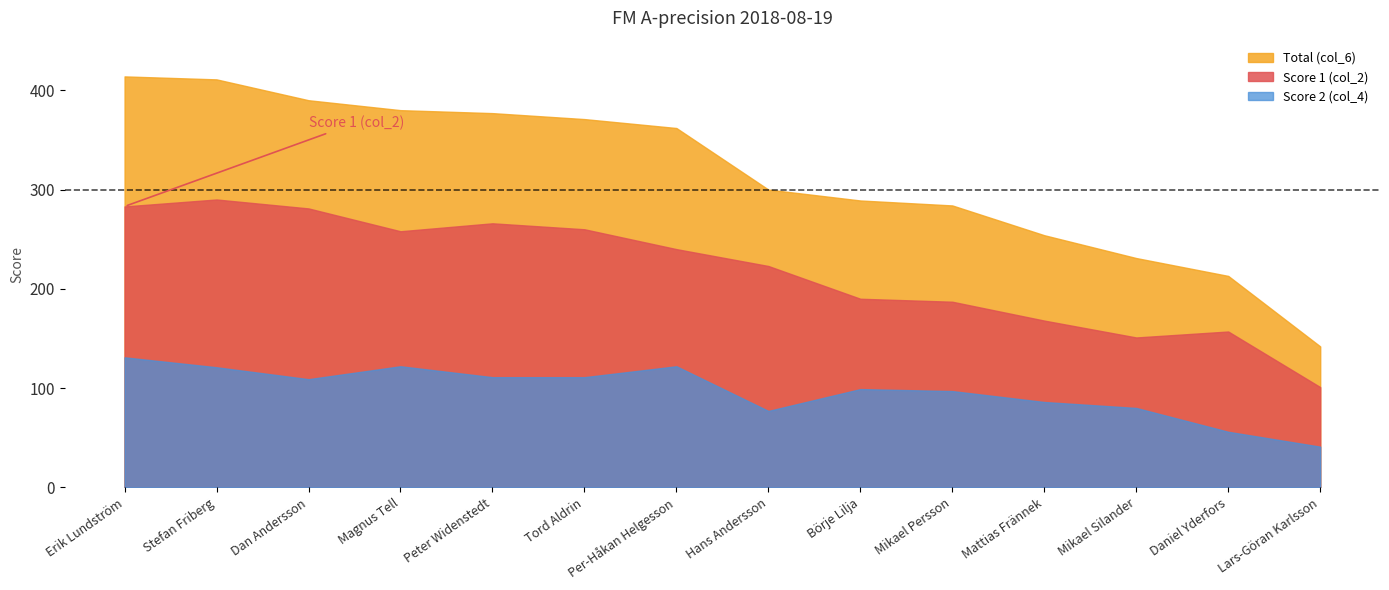

Rank the categories by Score 1 (col_2) value from highest to lowest.

Stefan Friberg, Erik Lundström, Dan Andersson, Peter Widenstedt, Tord Aldrin, Magnus Tell, Per-Håkan Helgesson, Hans Andersson, Börje Lilja, Mikael Persson, Mattias Frännek, Daniel Yderfors, Mikael Silander, Lars-Göran Karlsson